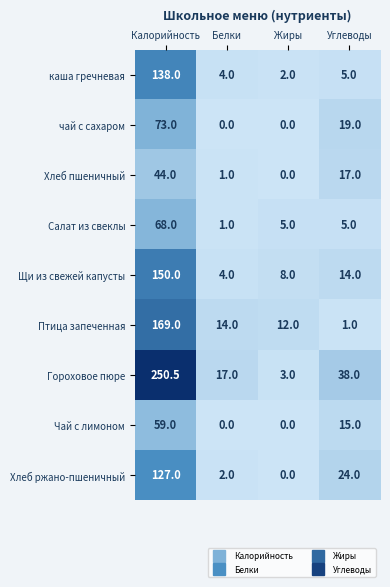

The чай с сахаром series shows 0.0 at Белки. True or false?

True